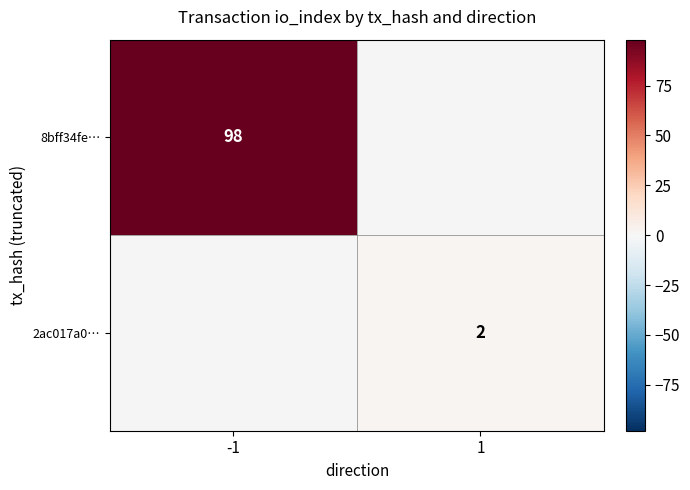

Which label corresponds to the largest value in the chart?

-1